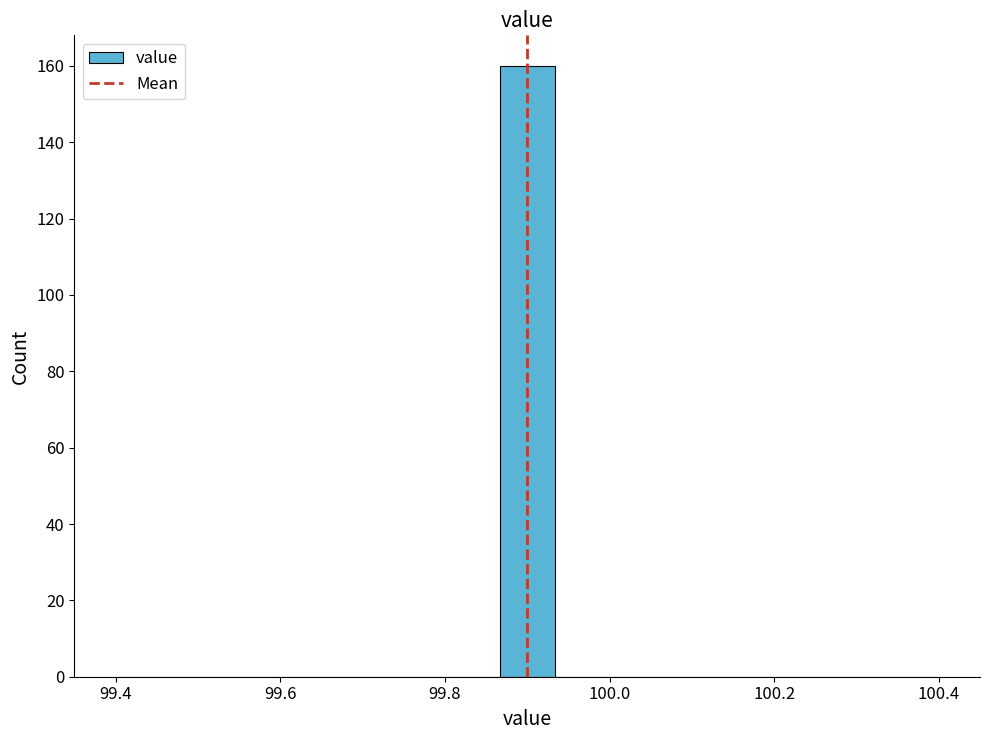

Read against the x-axis, roughly where is the centre of the tallest bar?

99.90